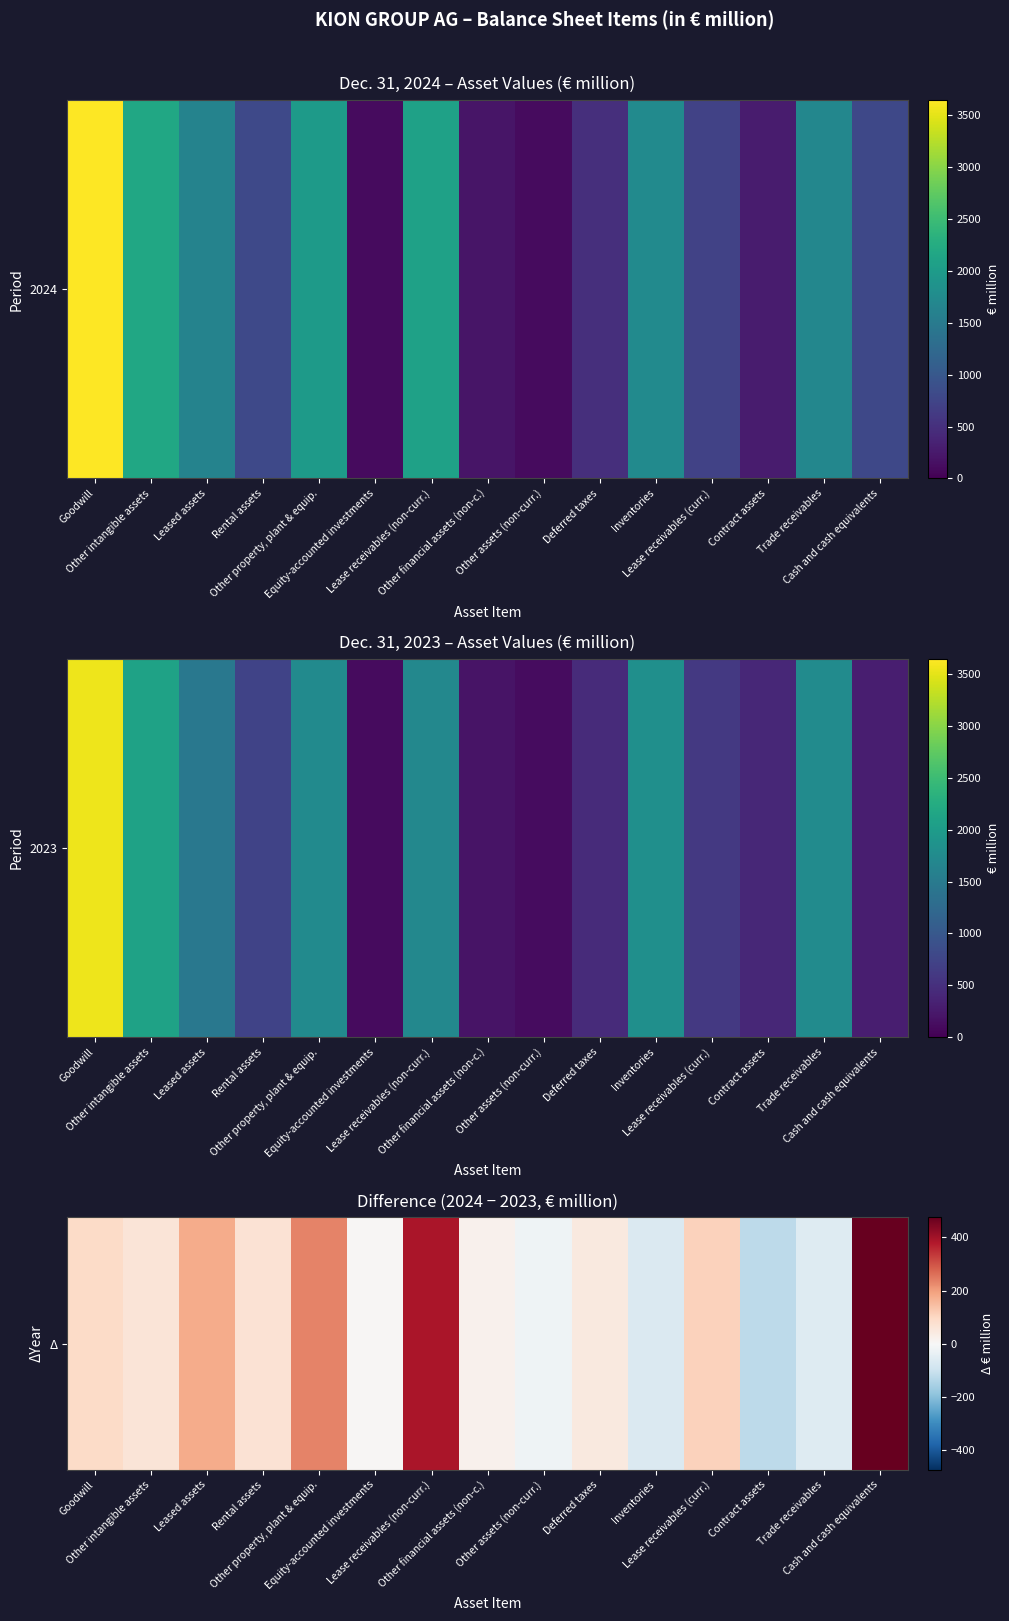

Where is the data nearest to the value 175?

Leased assets